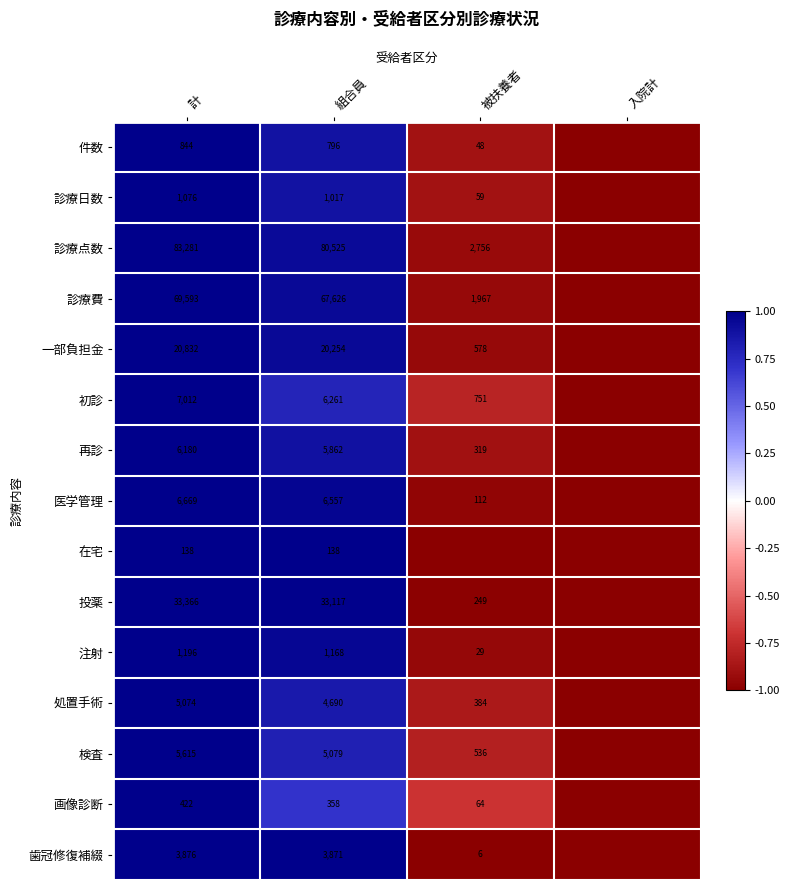

Is the value of 件数 at 被扶養者 greater than the value of 診療日数 at 組合員?

No